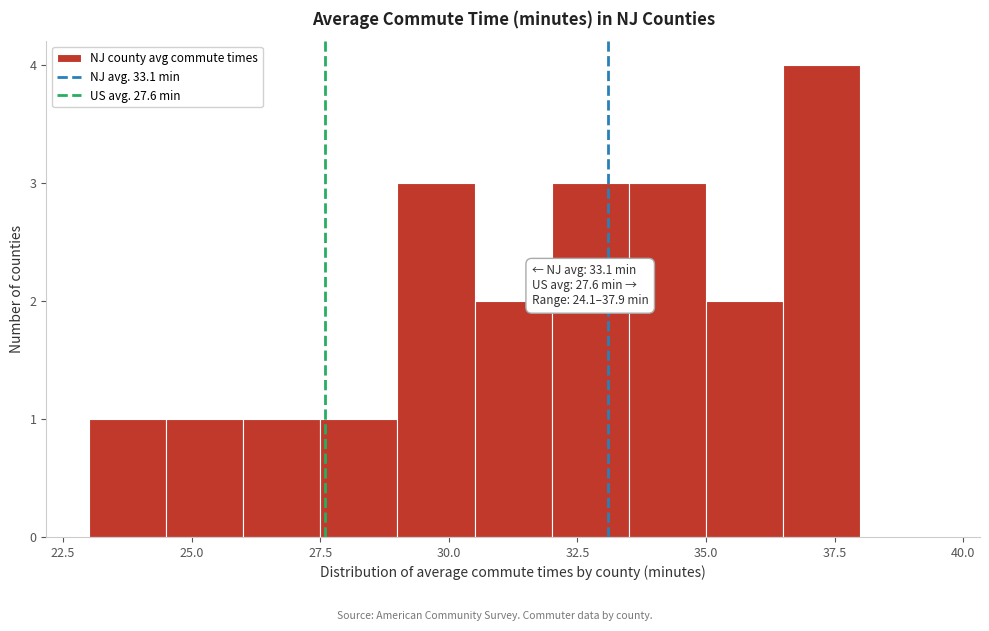

Around what value on the x-axis is the tallest bar? Give the approximate position of its centre, as read against the axis.

37.5